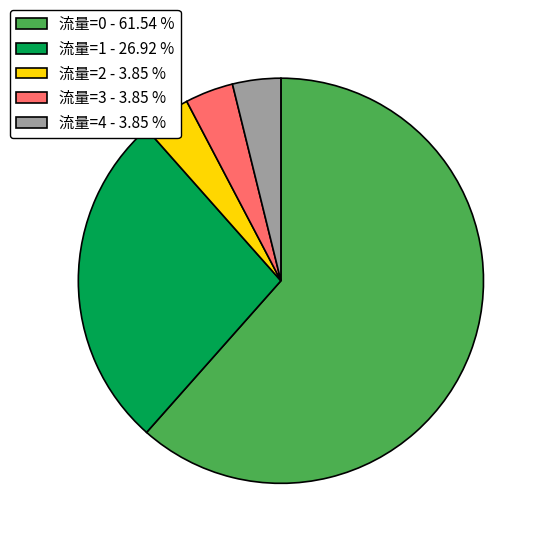

Combined, do 流量=3 - 3.85 % and 流量=4 - 3.85 % account for over 50%?

No